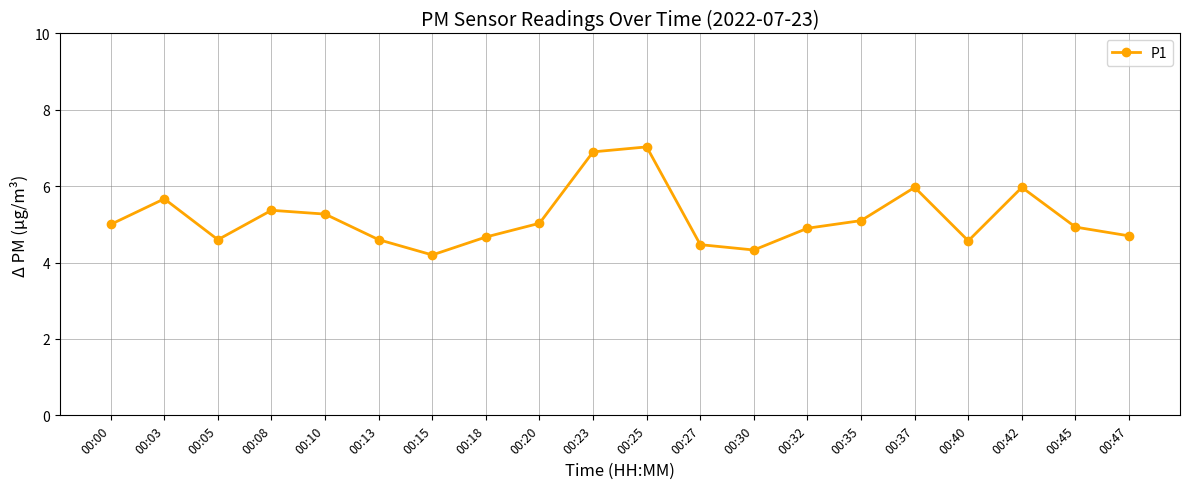

The value at 00:40 is 4.6. True or false?

True